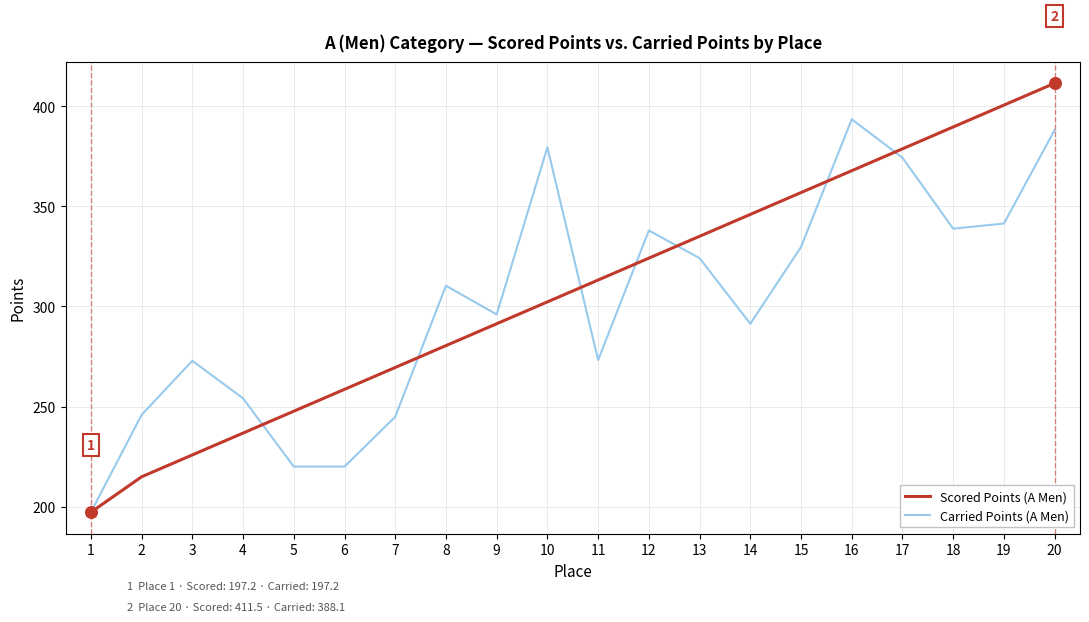

Which series has the widest spread of values?

Scored Points (A Men)